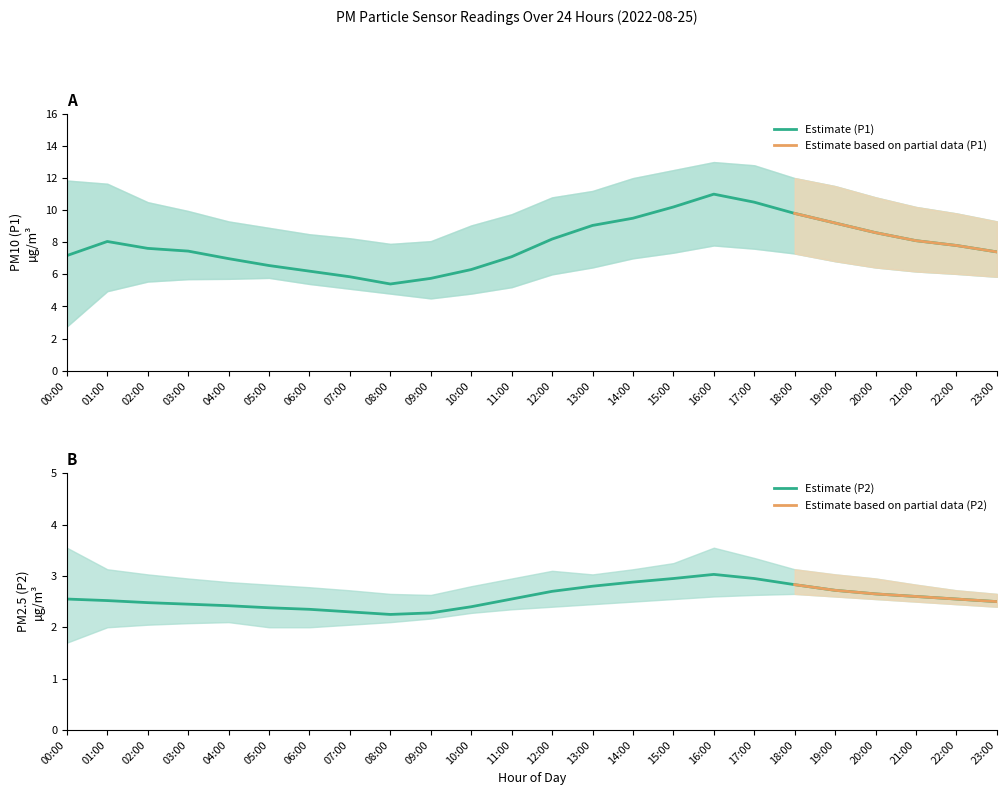

Is it true that Estimate (P2) equals 2.5 at 01:00?

True